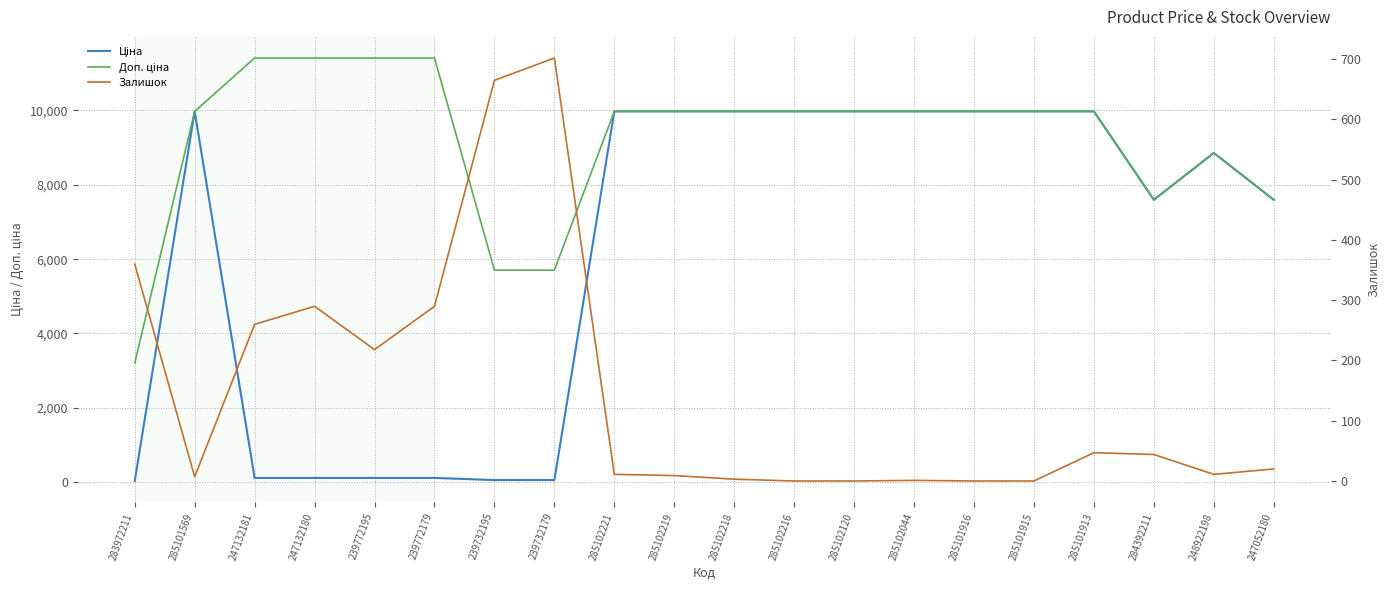

Where does the Доп. ціна series first go above 9974?

285101569